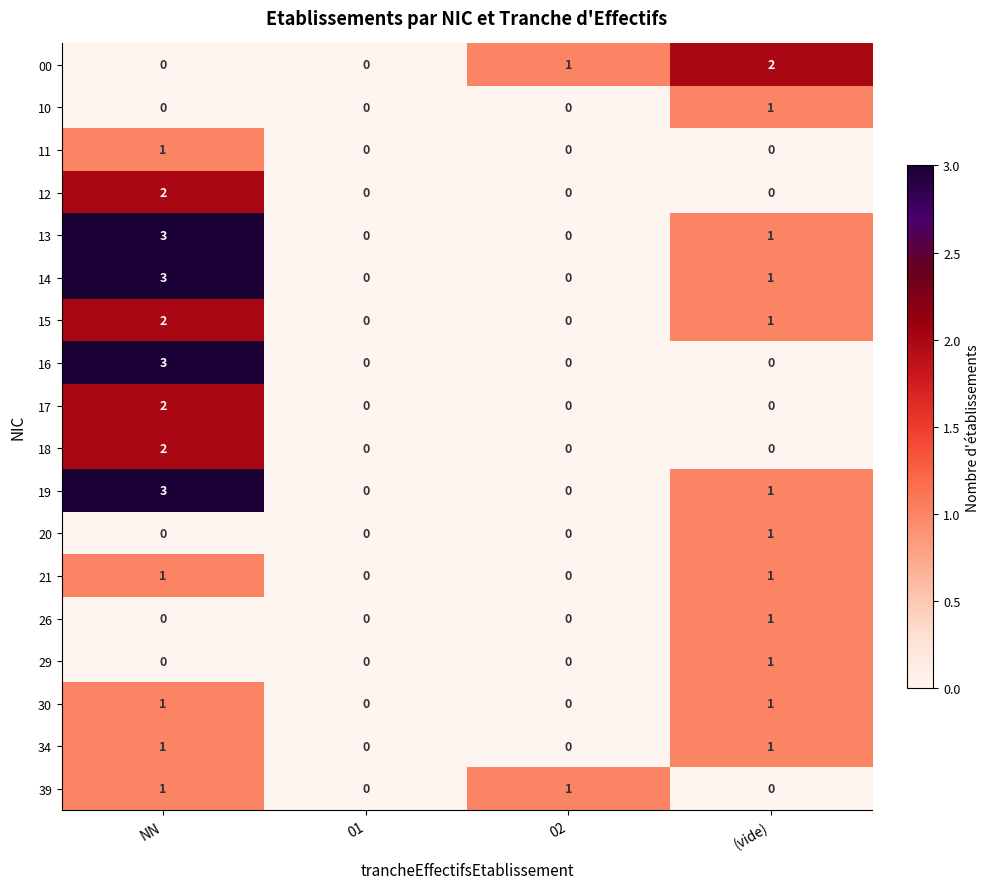

What is the maximum value shown in the chart?

3